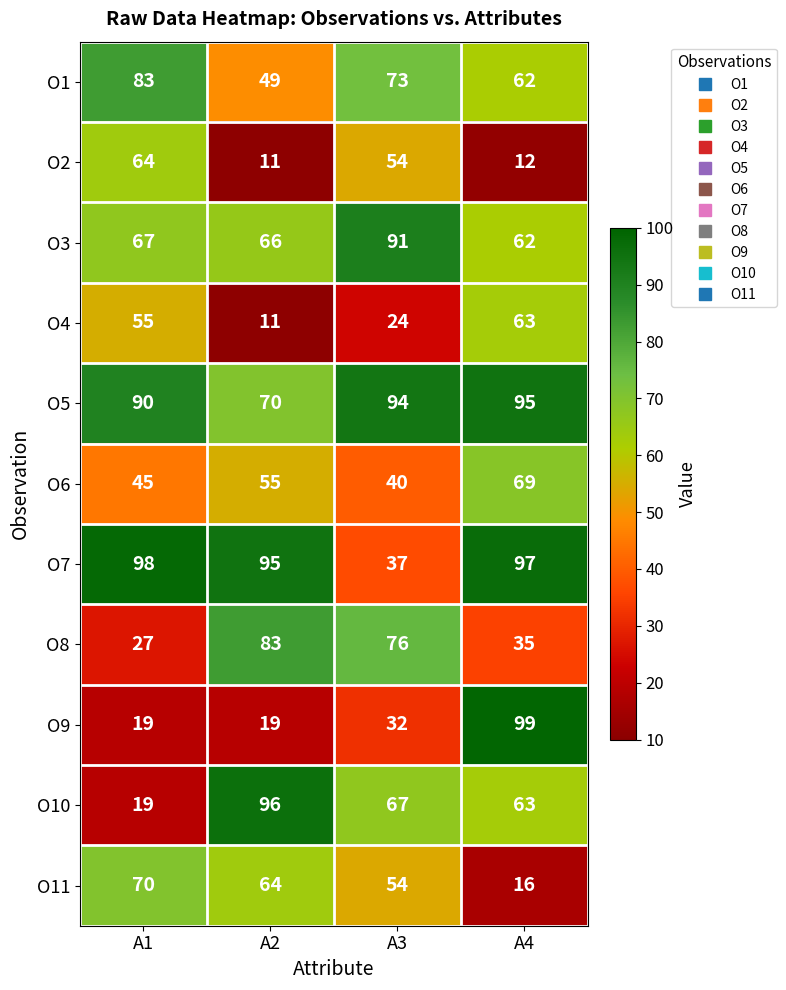

Rank the categories by O6 value from lowest to highest.

A3, A1, A2, A4